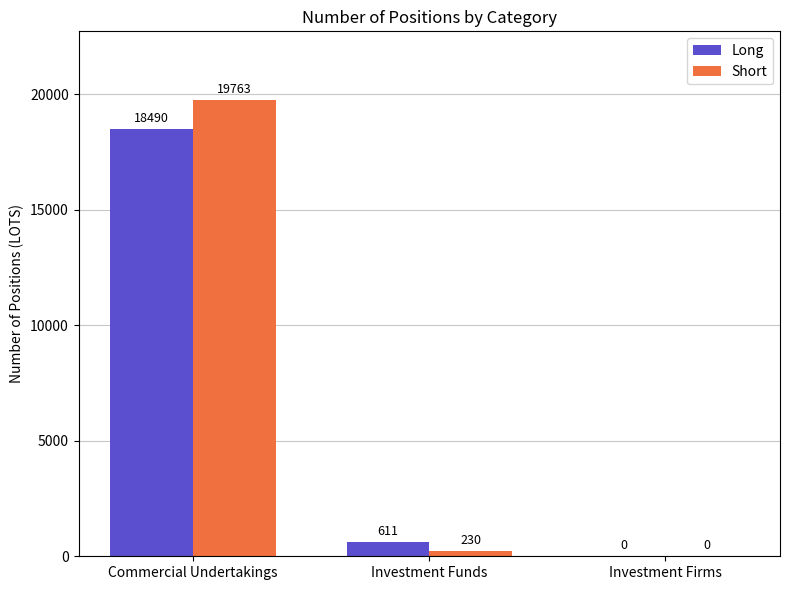

What is the sum of the Long values at Investment Funds and Commercial Undertakings?

19101